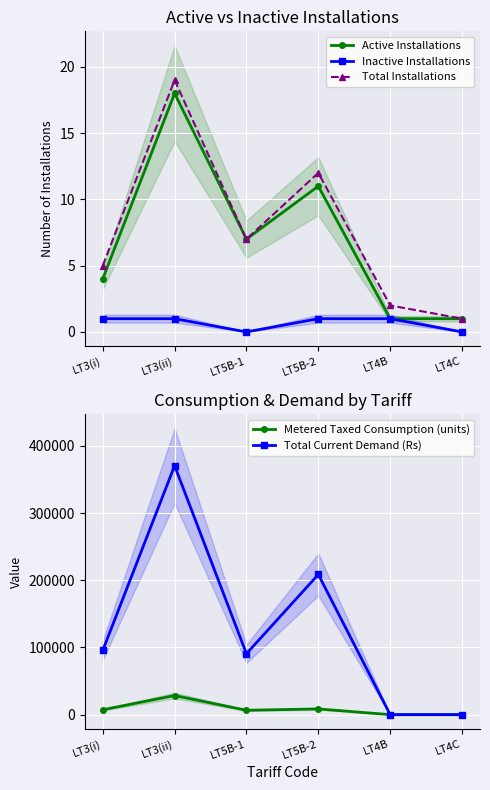

Which series has the largest total across all categories?

Total Current Demand (Rs)